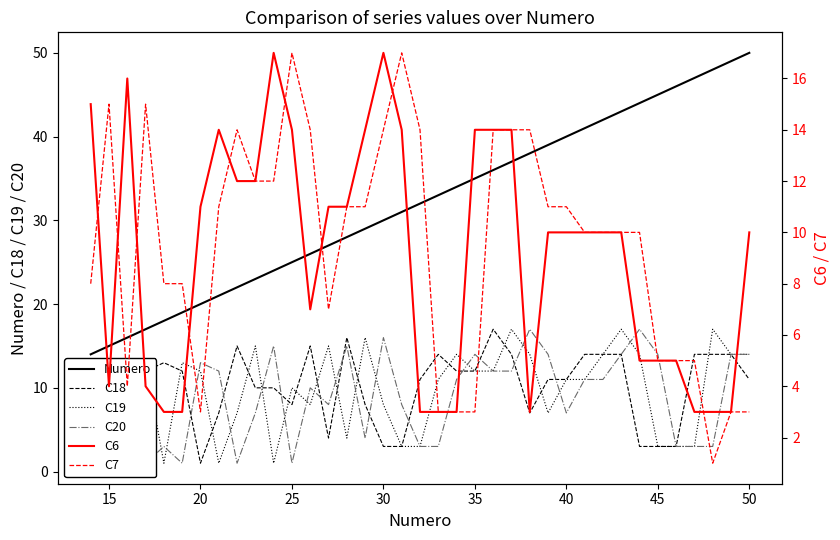

In C7, how many points are lower than both neighbors (excluding endpoints)?

4